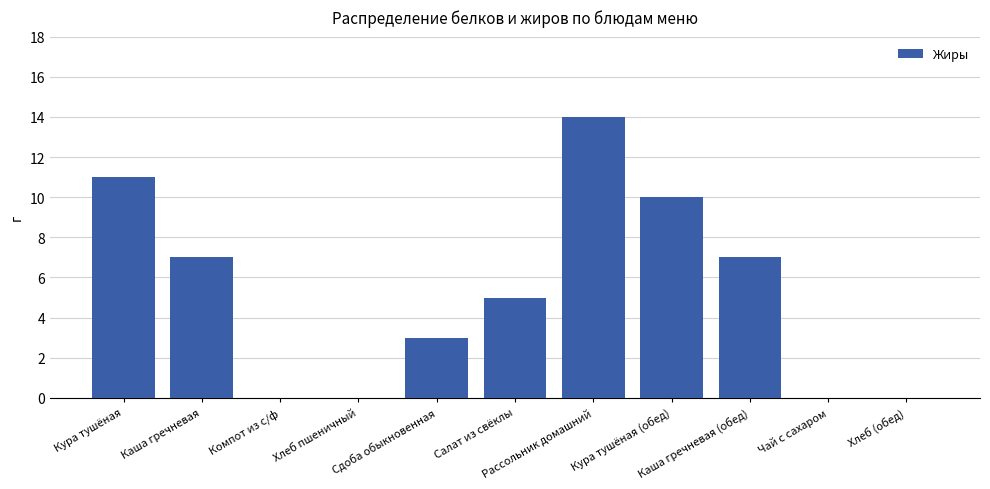

What is the greatest value displayed?

14